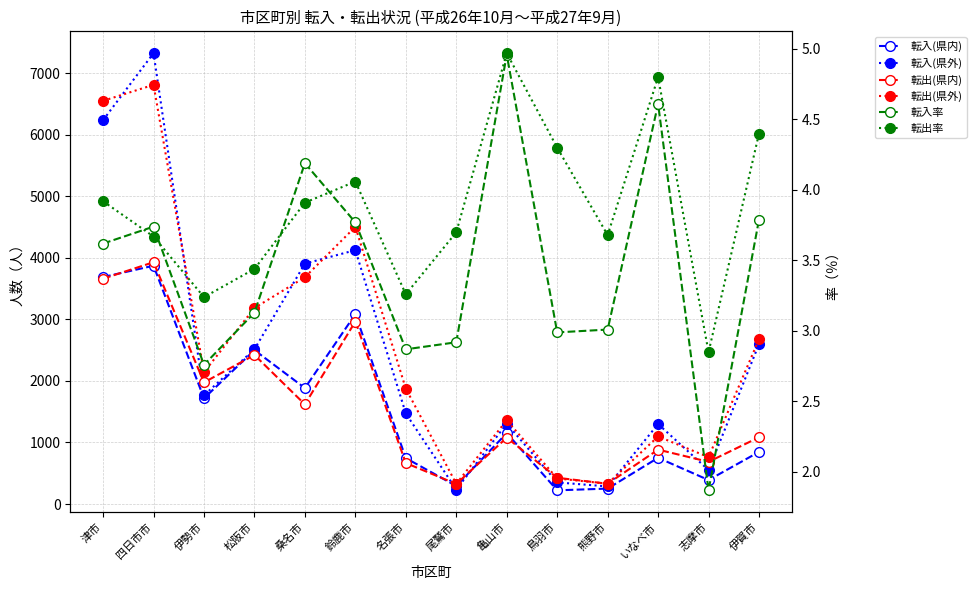

How many series are shown in this chart?

6